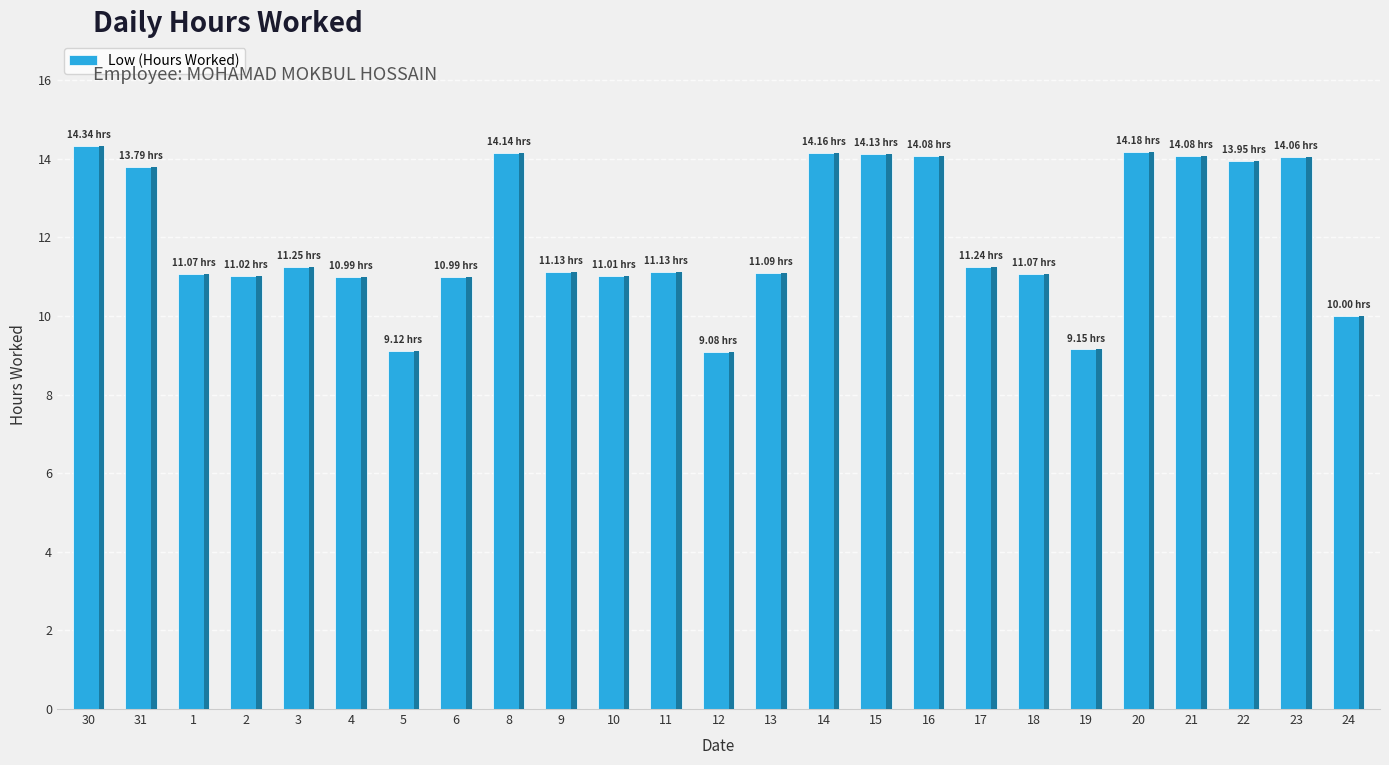

What is the average value?

12.0